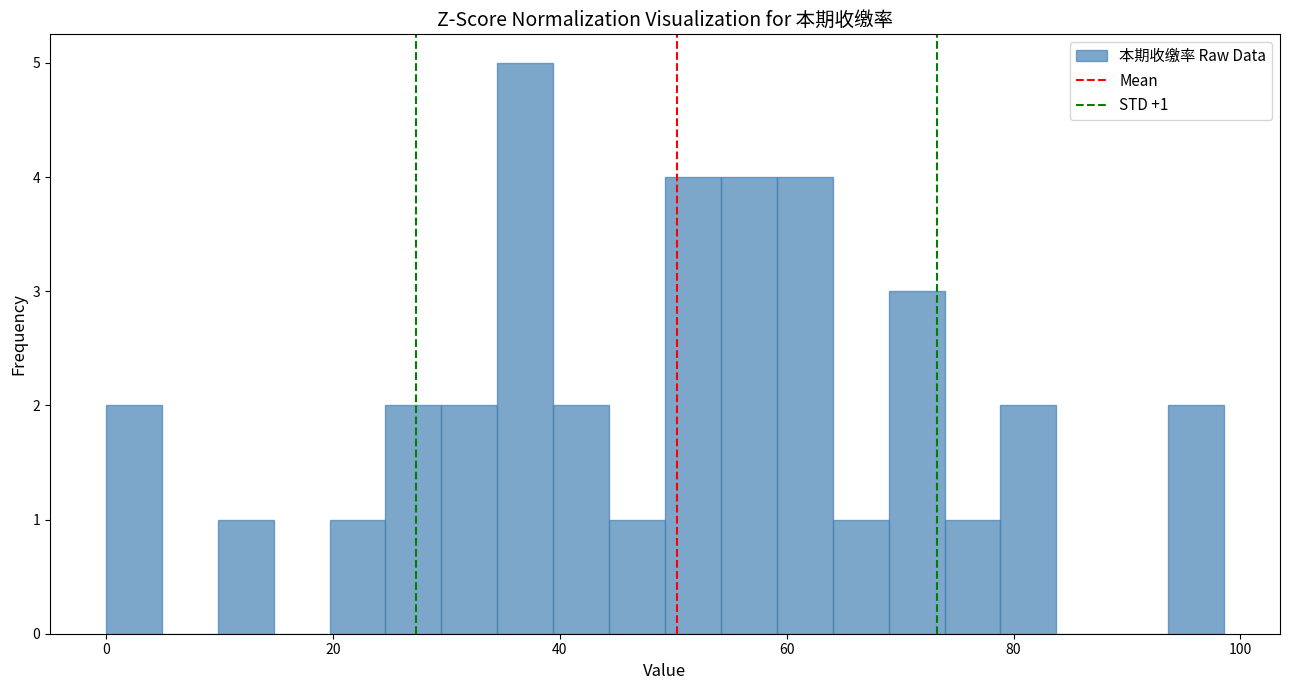

Around what value on the x-axis is the tallest bar? Give the approximate position of its centre, as read against the axis.

36